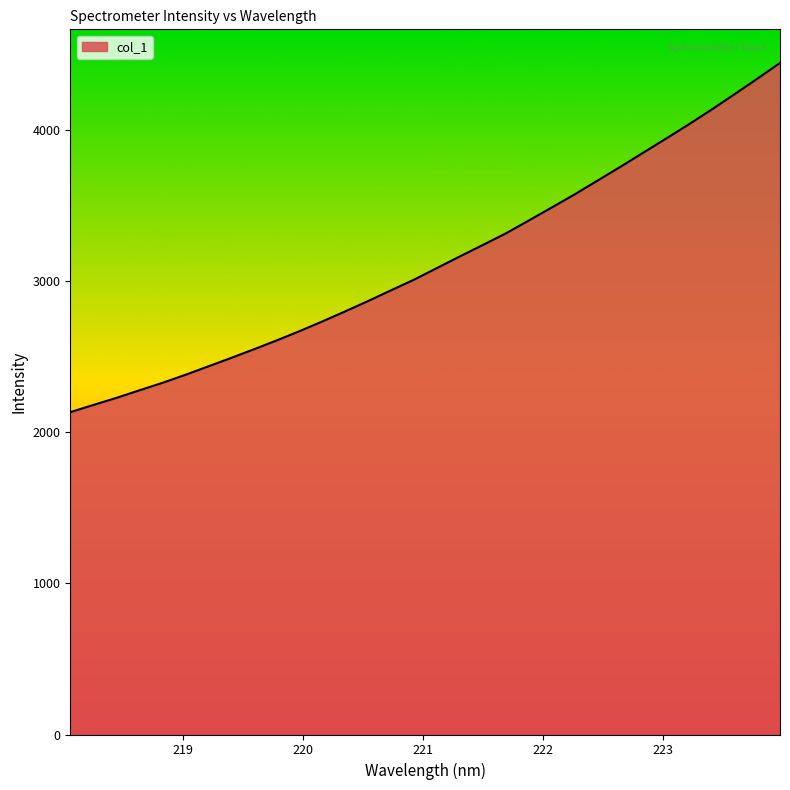

What is the smallest value displayed?

2131.6